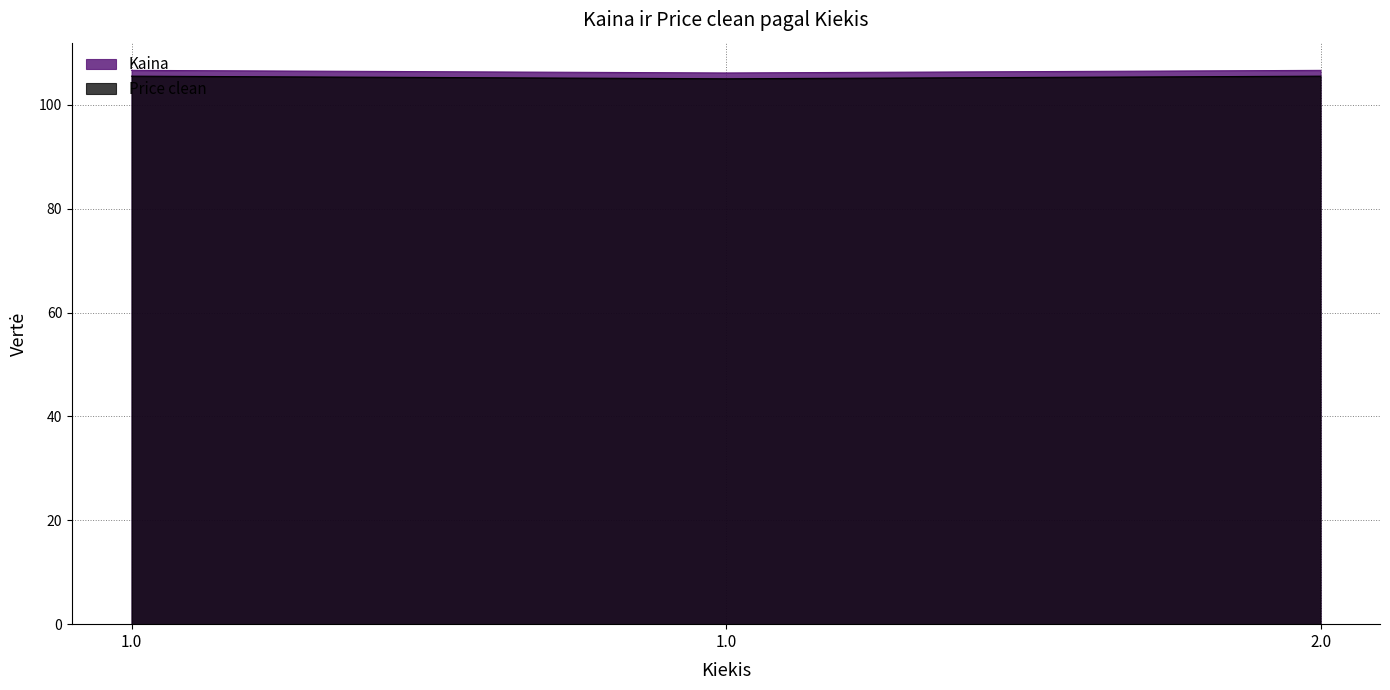

Which label corresponds to the largest value in the chart?

1.0